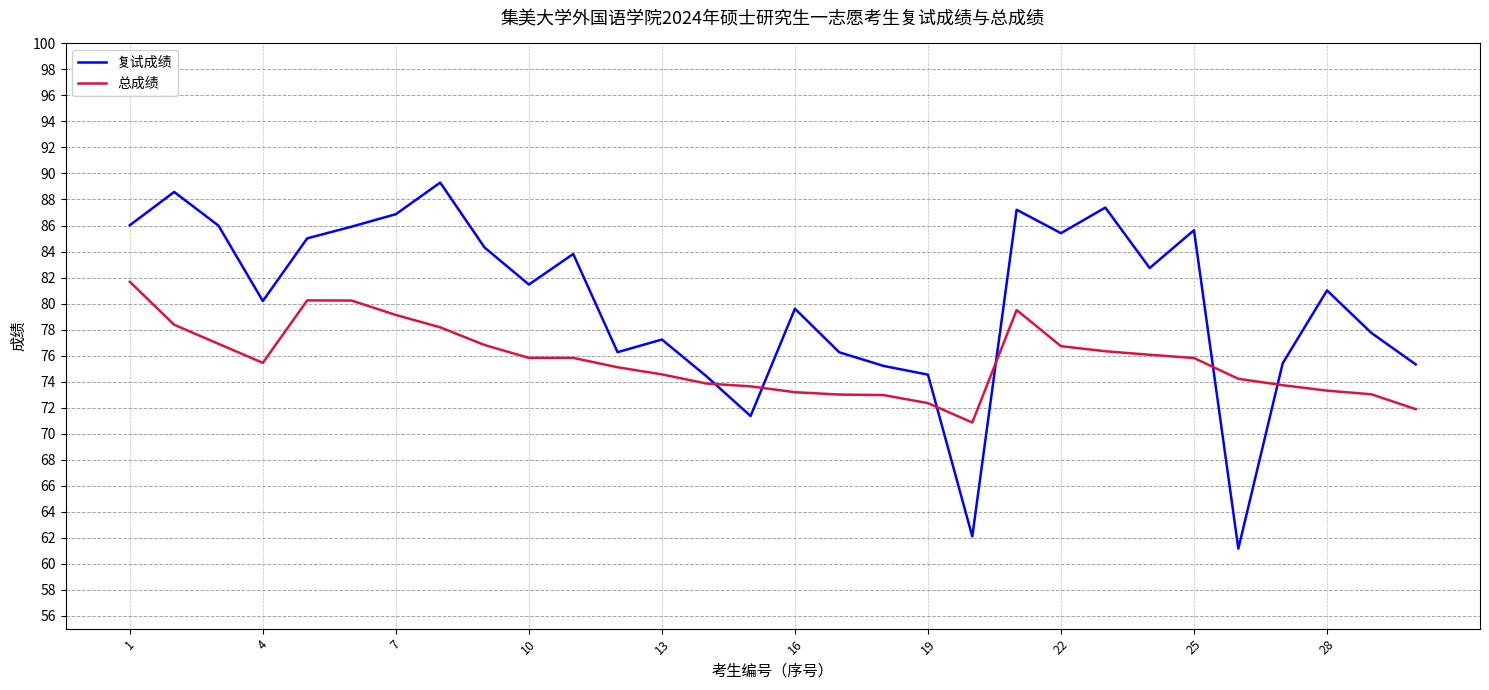

Which series has the largest total across all categories?

复试成绩